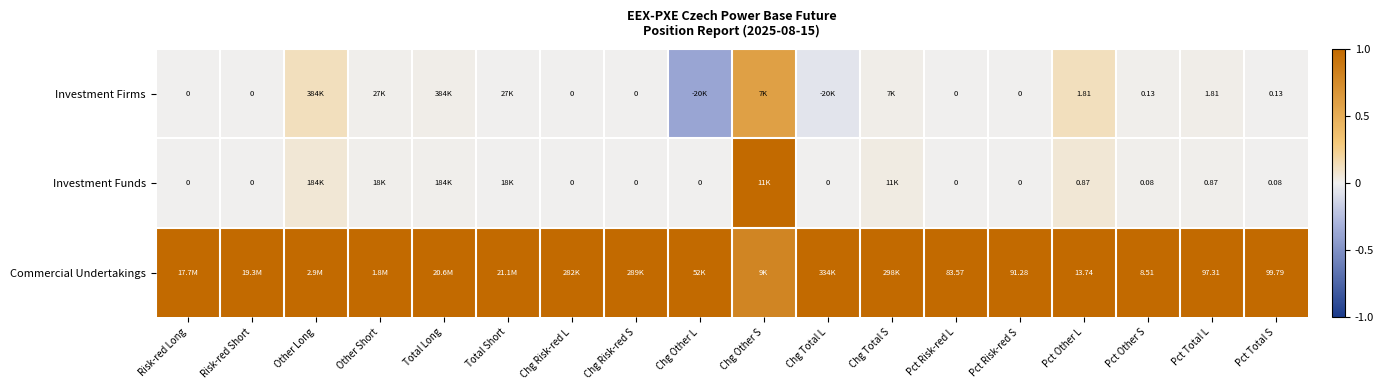

Rank the series at Pct Total L from highest to lowest value.

Commercial Undertakings, Investment Firms, Investment Funds